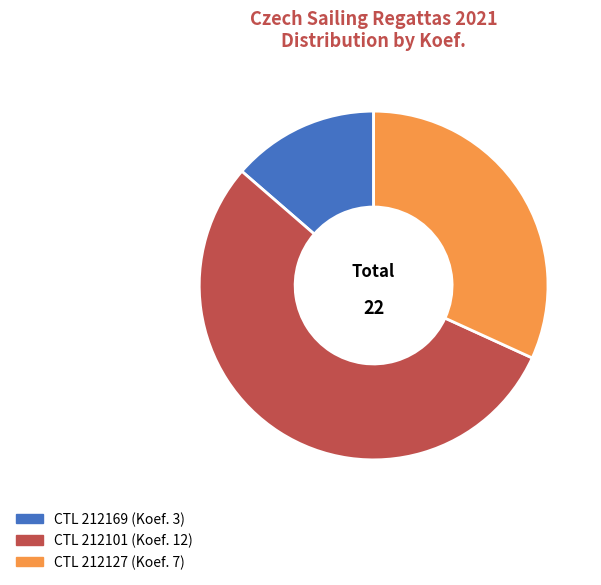

Is there any slice that represents more than half of the pie?

Yes